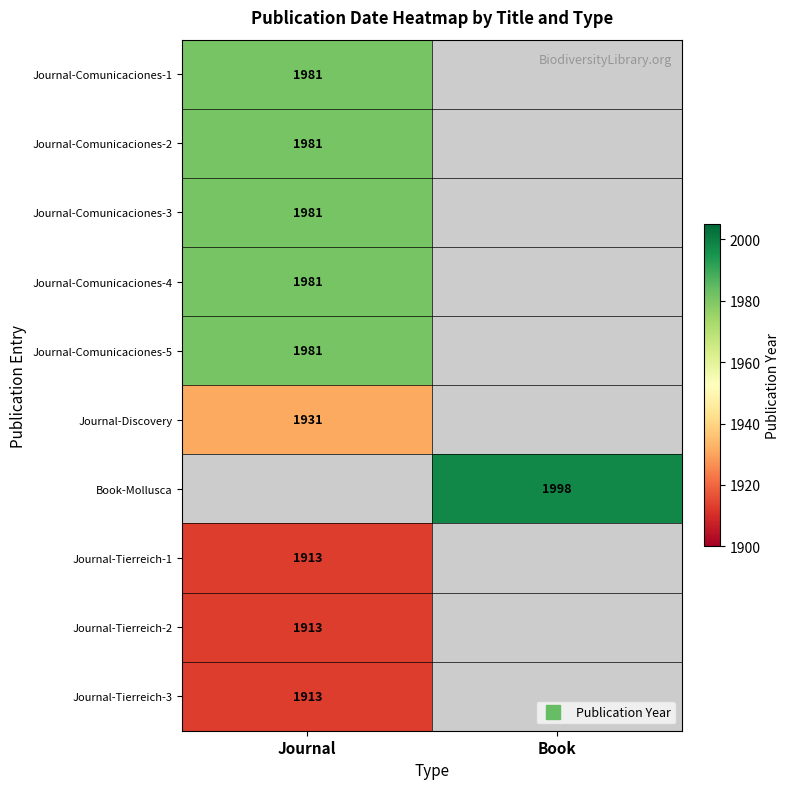

Is the value of Journal-Comunicaciones-4 at Book greater than the value of Journal-Comunicaciones-3 at Journal?

No